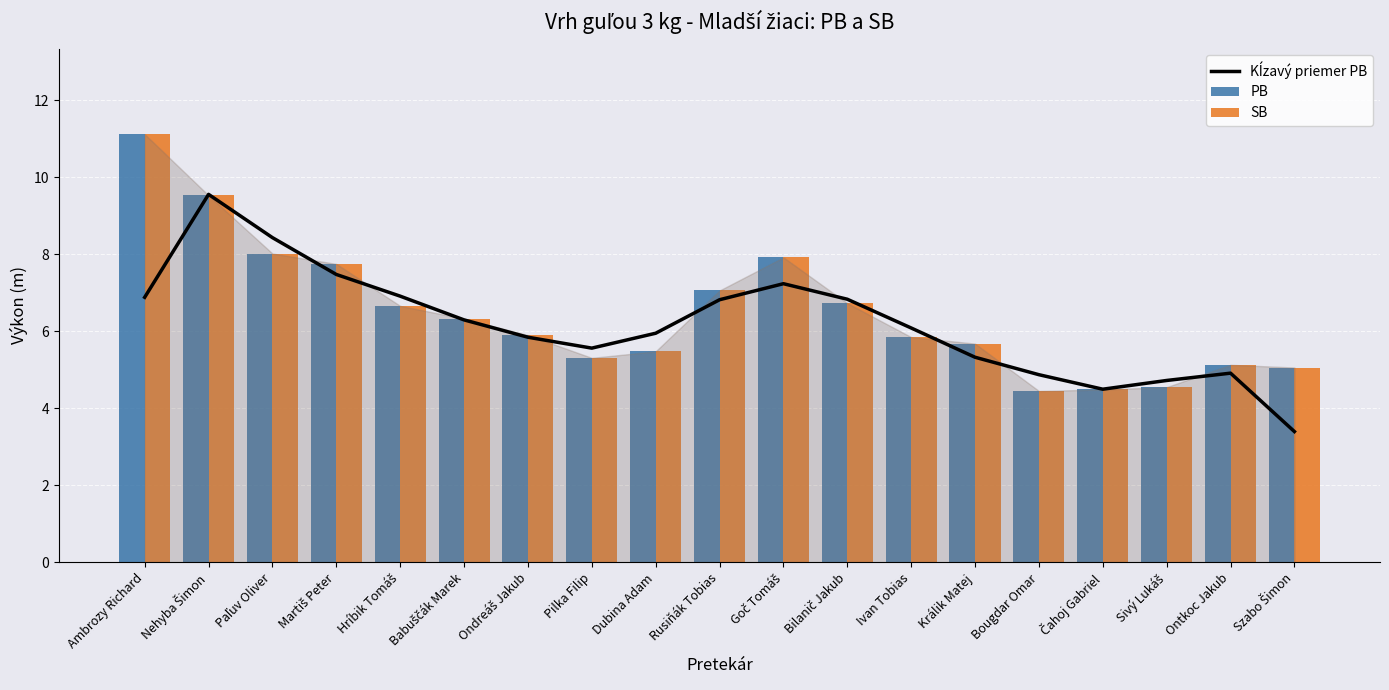

What is the average value of the SB series?

6.5